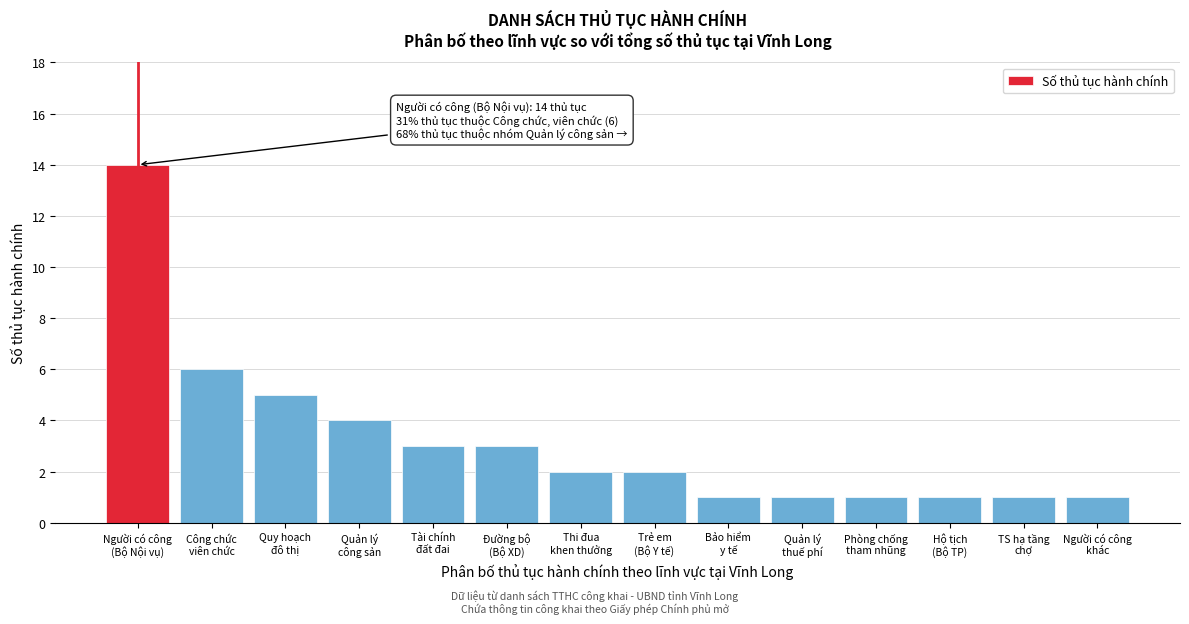

Reading left to right, what are all the values shown in this chart?

14	6	5	4	3	3	2	2	1	1	1	1	1	1